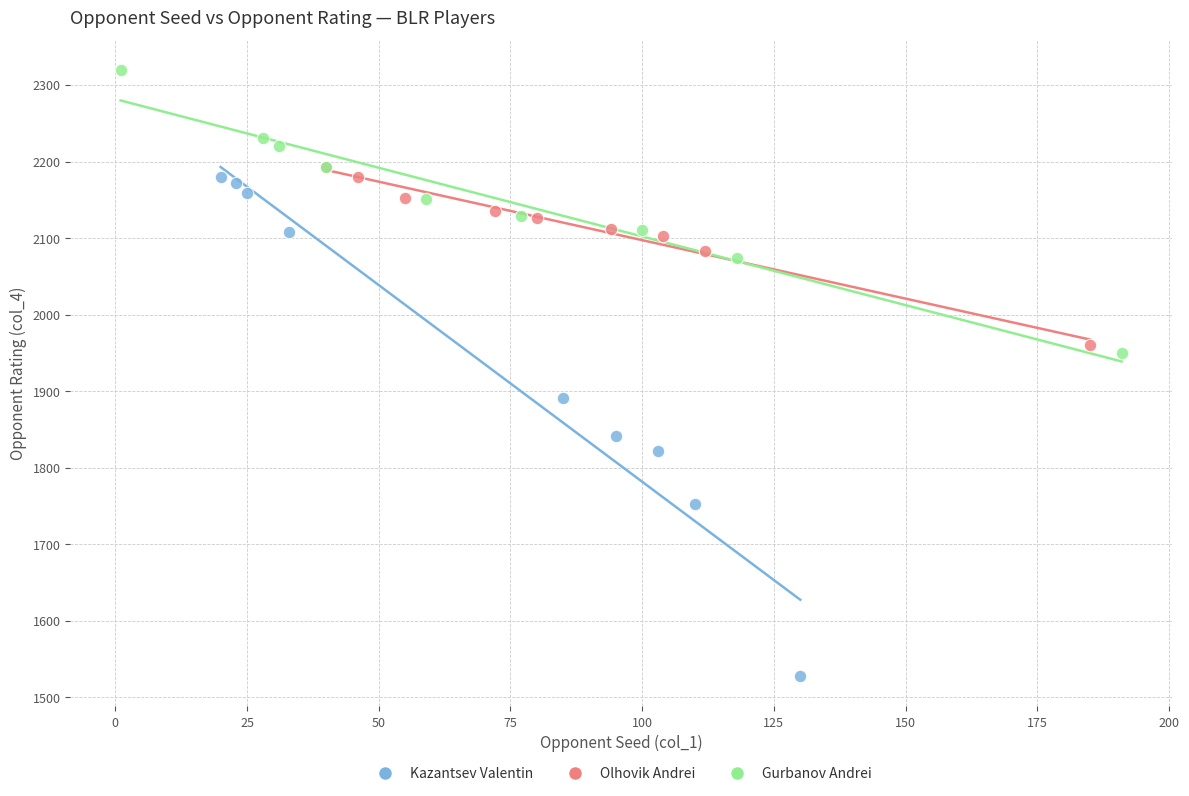

Which series contains the lowest Y value?

Kazantsev Valentin